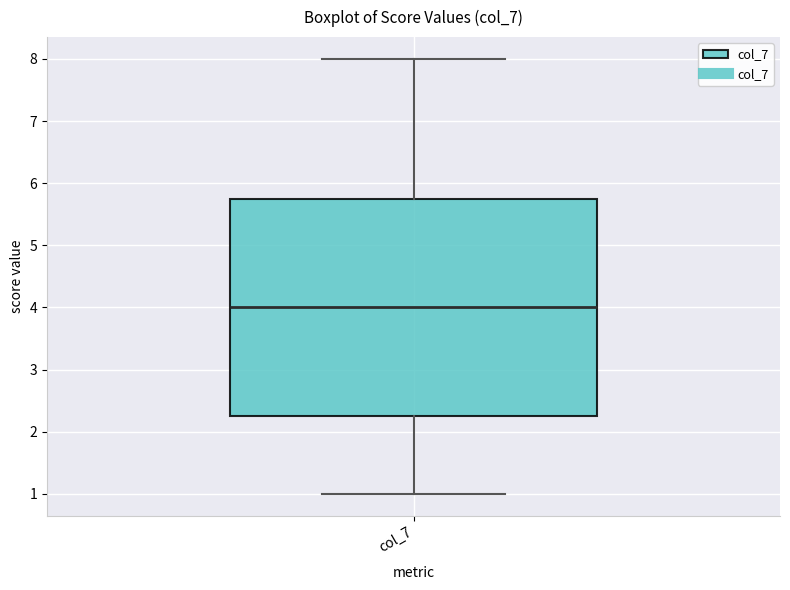

Transcribe this box plot: give where the median line is, the range the box spans, and where the two whiskers end, as read against the y-axis. The values are not printed on the chart, so give them approximately, as read against the axis.

median 4.0, box 2.3 to 5.8, whiskers 1.0 to 8.0